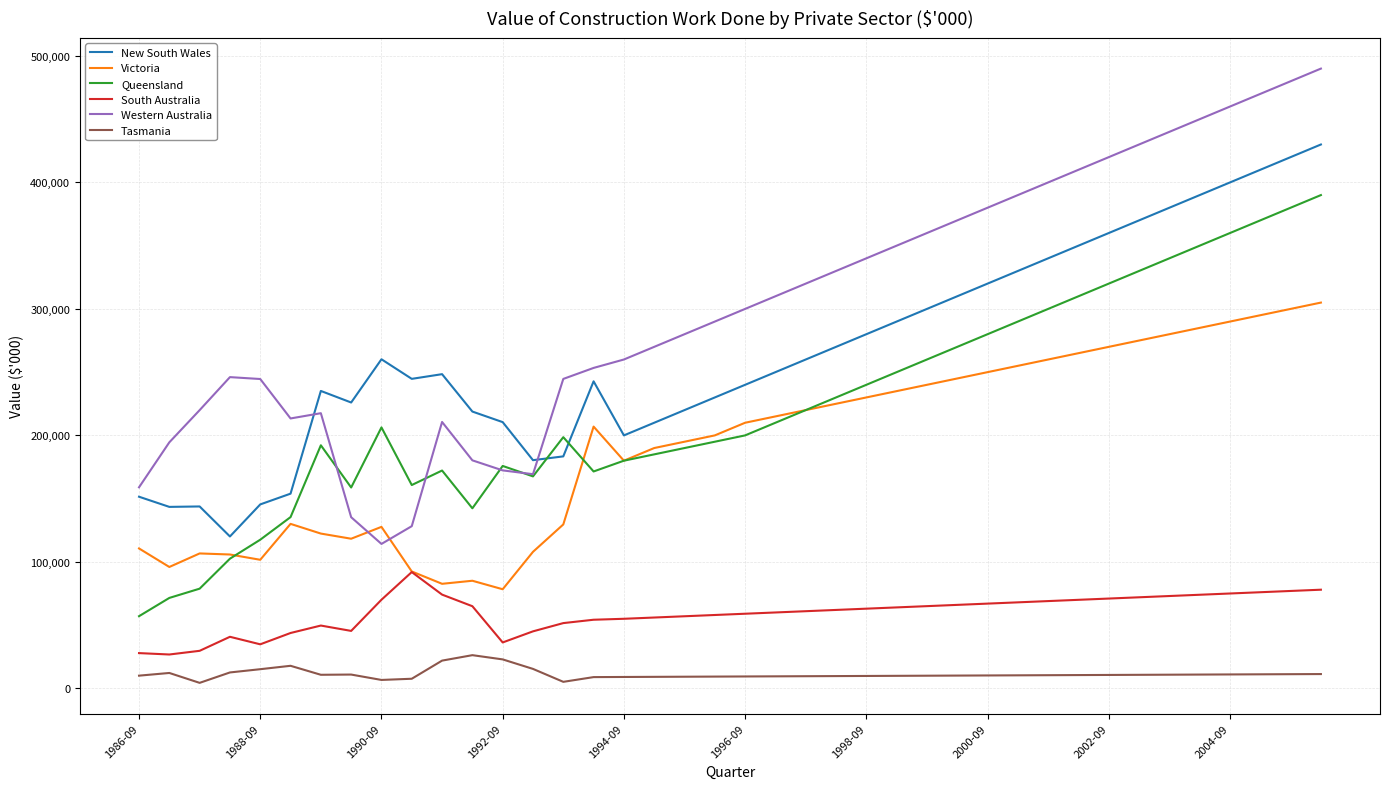

True or false: South Australia and Western Australia cross at least once.

False